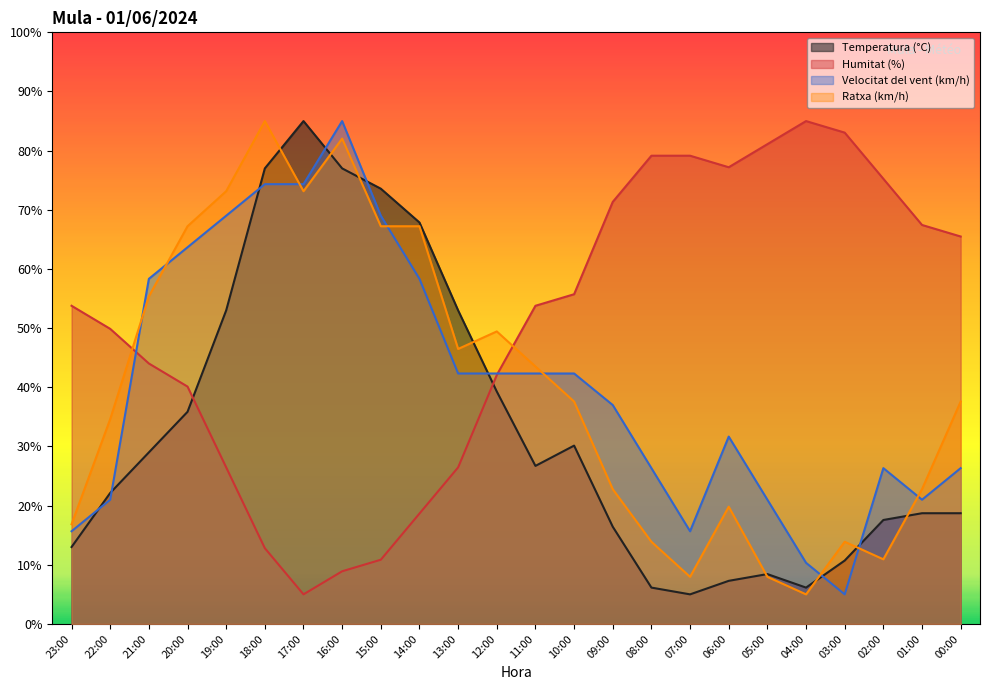

Which category has the highest value in the Ratxa (km/h) series?

18:00